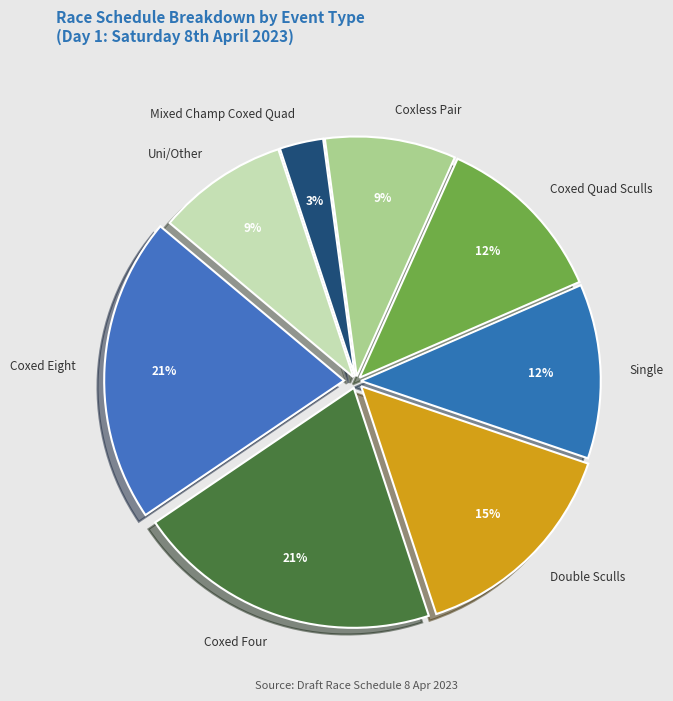

The Coxless Pair slice represents 3% of the pie. True or false?

False